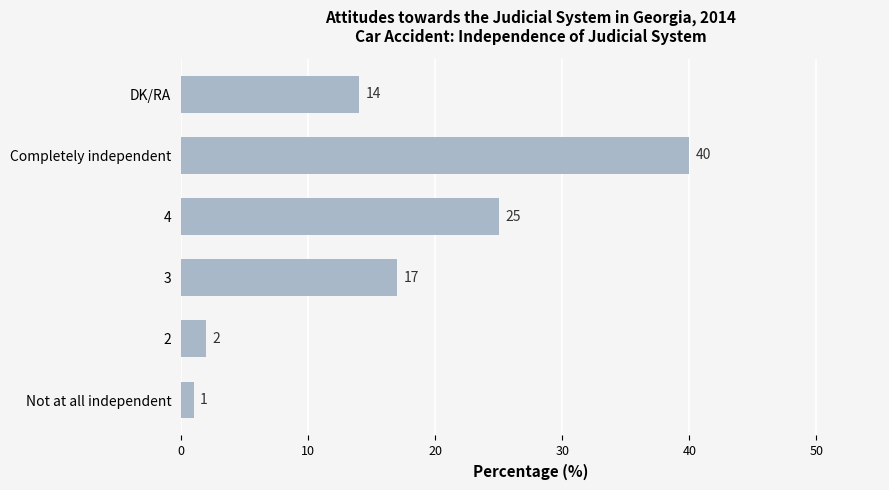

What value does the data have at 3, to the nearest 10?

20